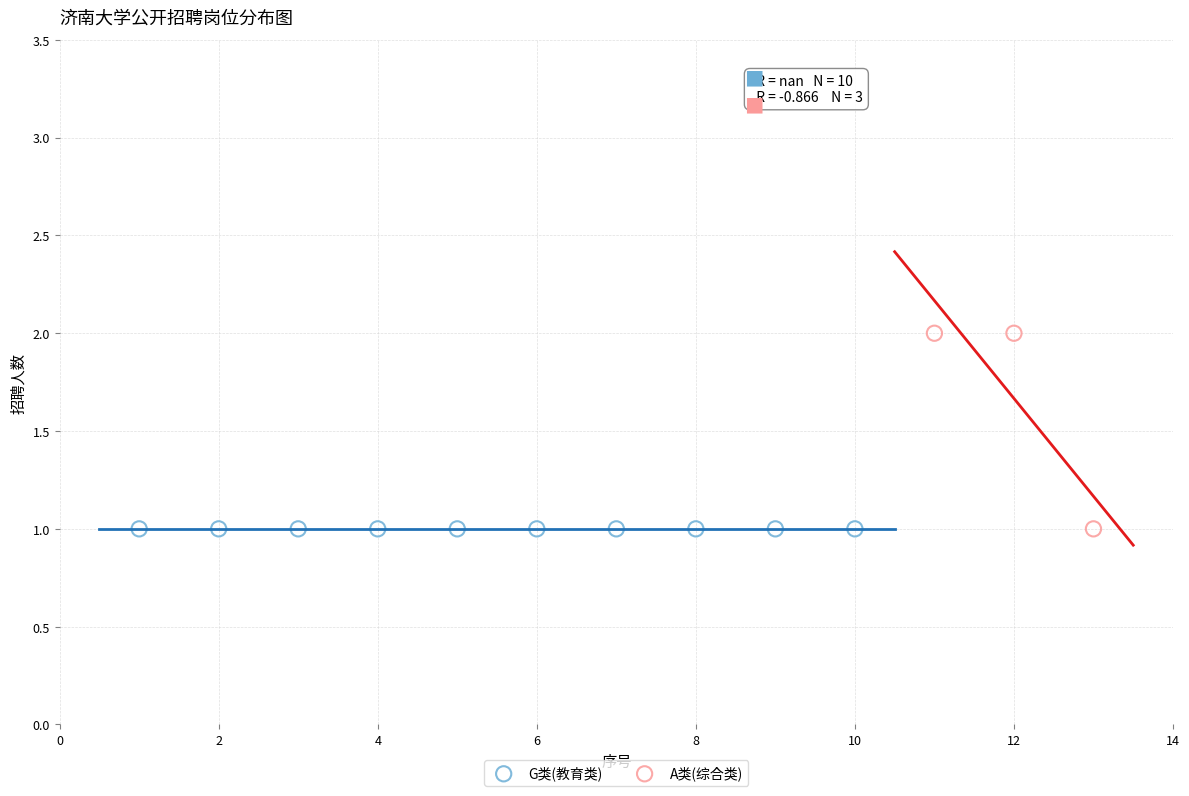

Which series reaches the maximum Y coordinate?

A类(综合类)